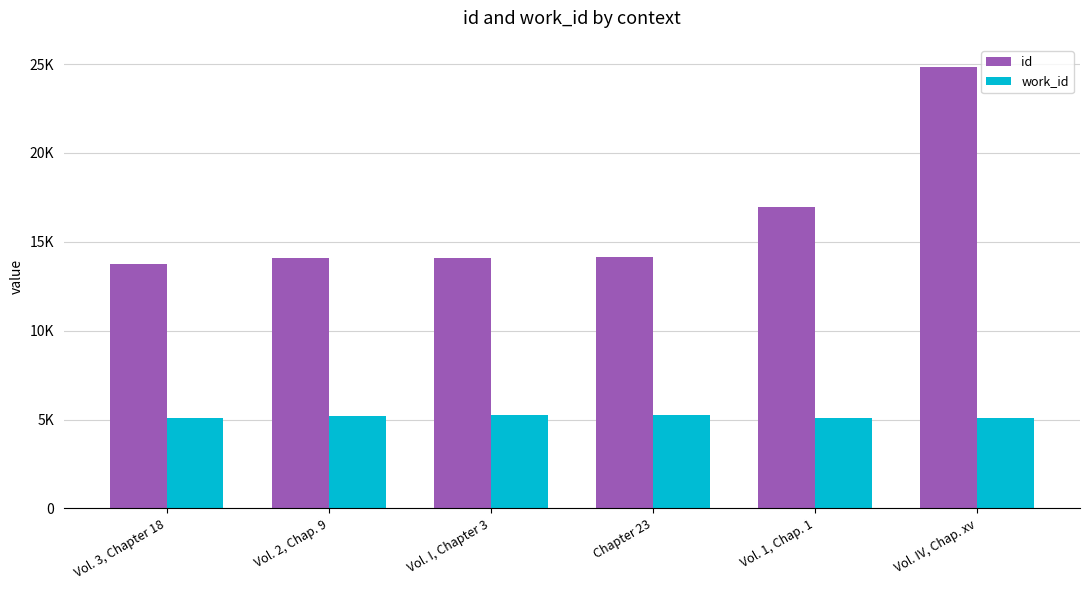

What are all the series names shown in the legend?

id, work_id